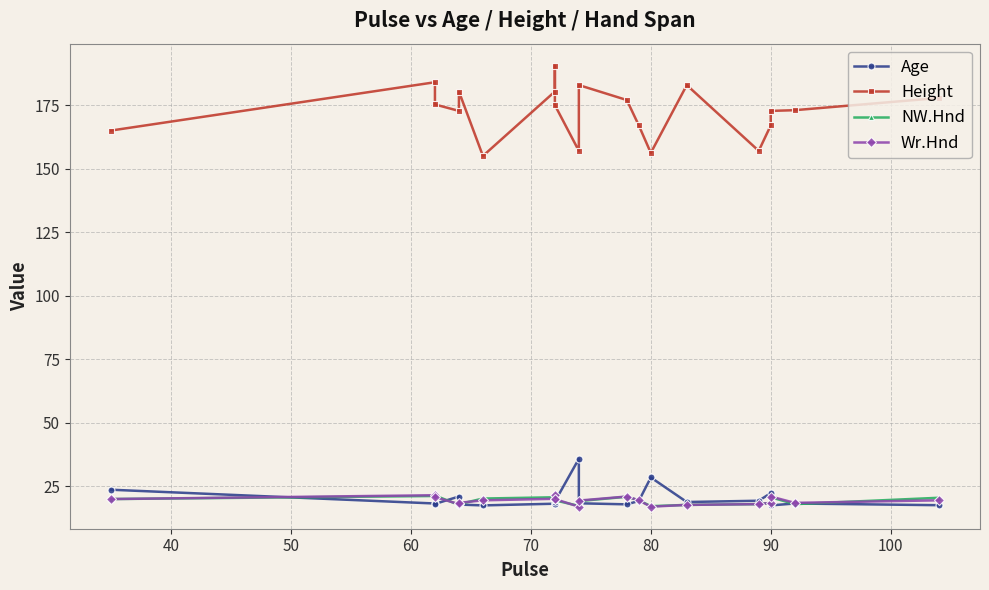

What are all the series names shown in the legend?

Age, Height, NW.Hnd, Wr.Hnd